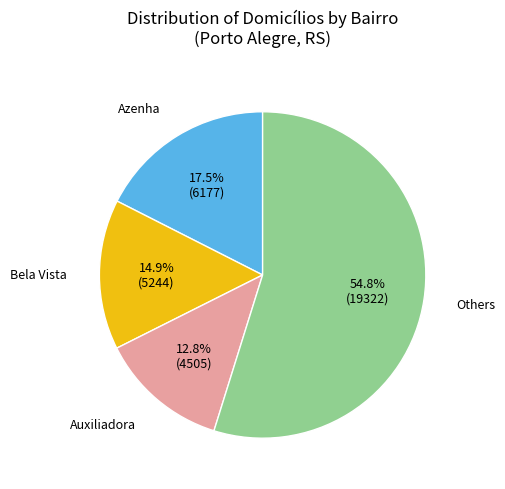

Is there a majority slice in this chart?

Yes